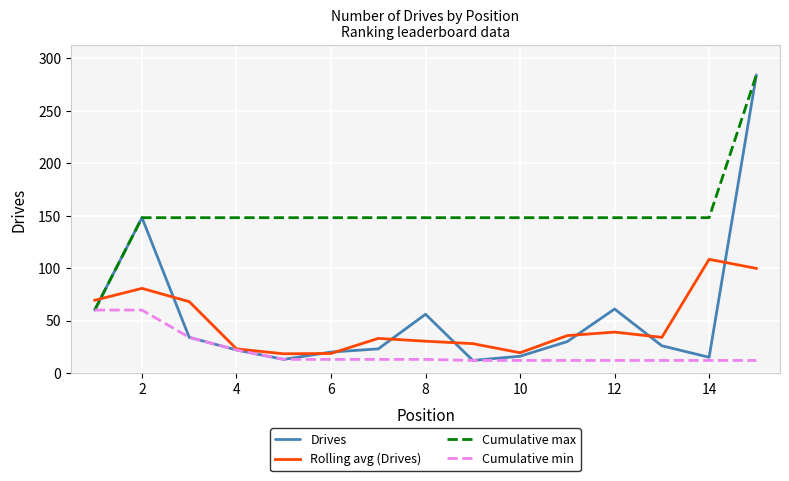

Which series has the largest total across all categories?

Cumulative max